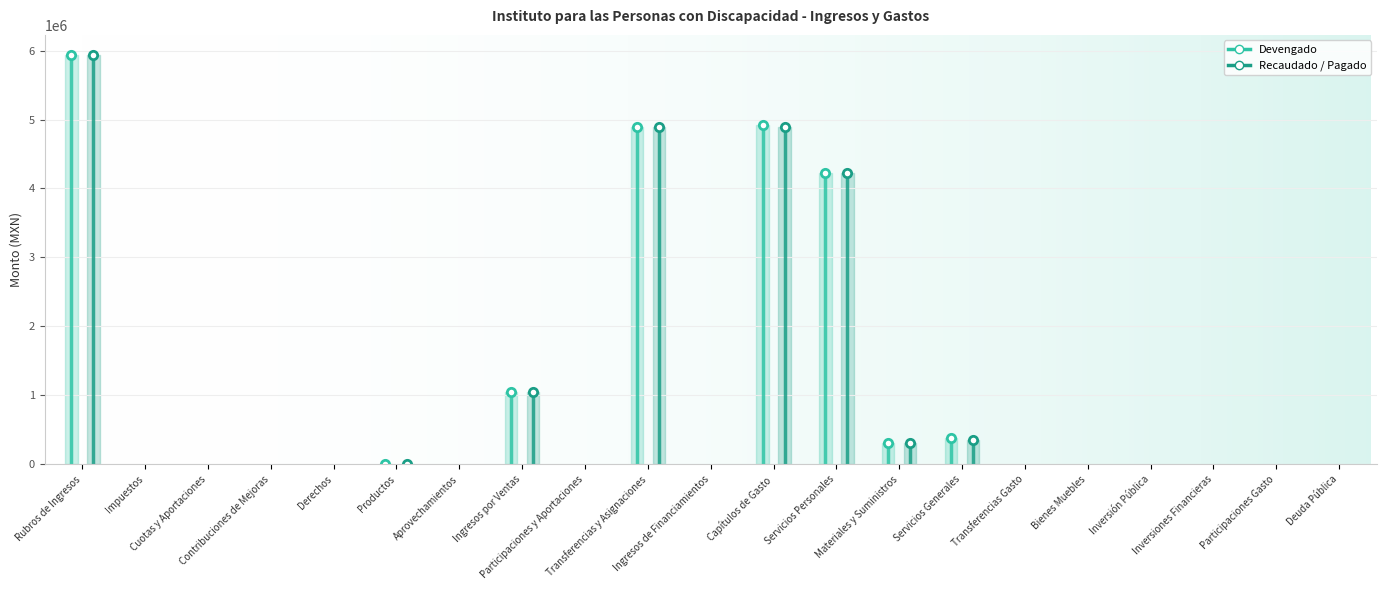

True or false: Devengado and Recaudado / Pagado intersect in this chart.

False